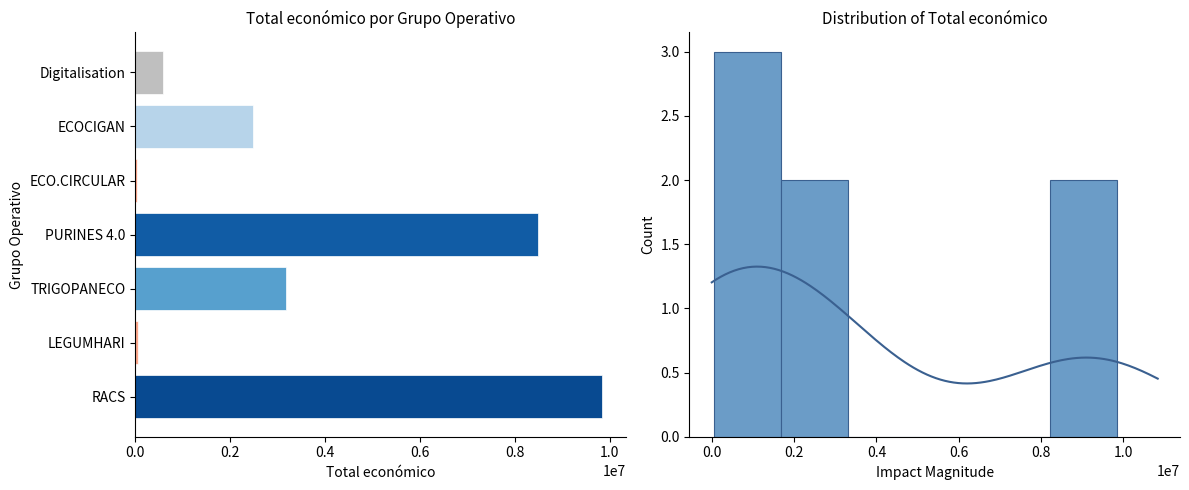

How many values are below 2483714?

3